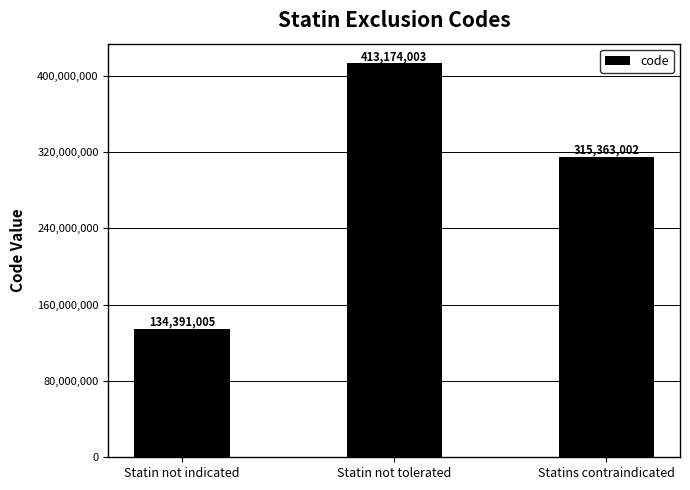

Does the chart contain stacked bars?

No